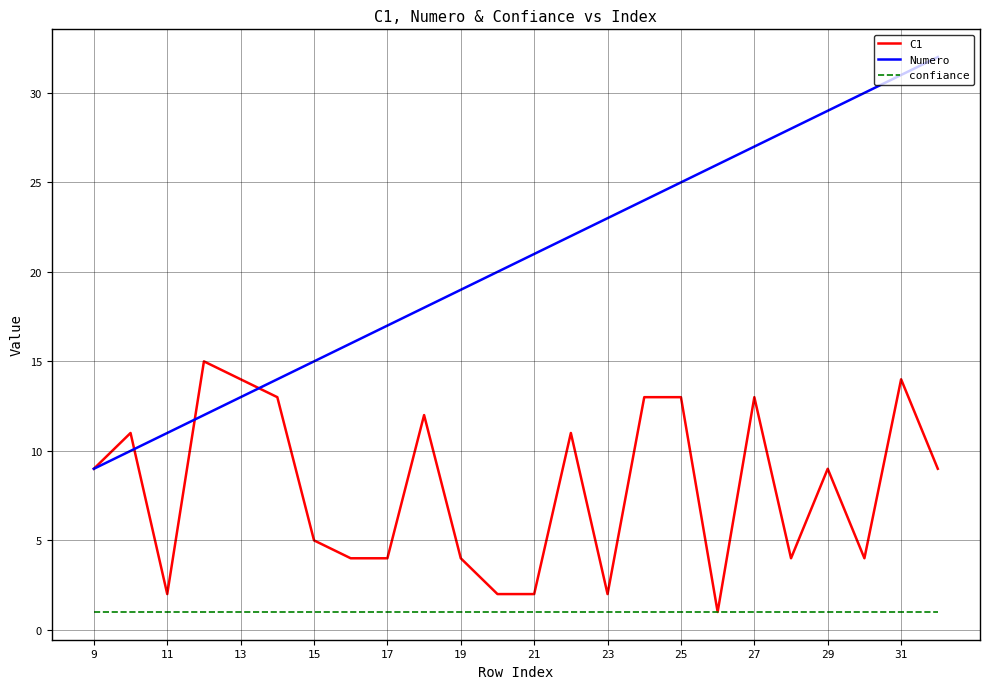

Rank the series by their maximum value, from highest to lowest.

Numero, C1, confiance